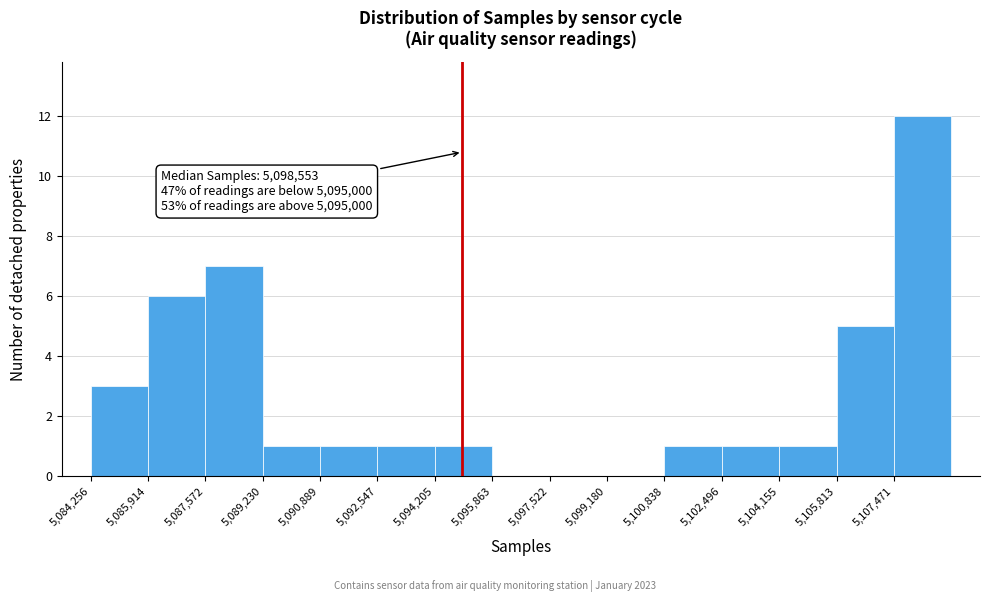

Which range on the x-axis has the tallest bar?

5107400 to 5109200